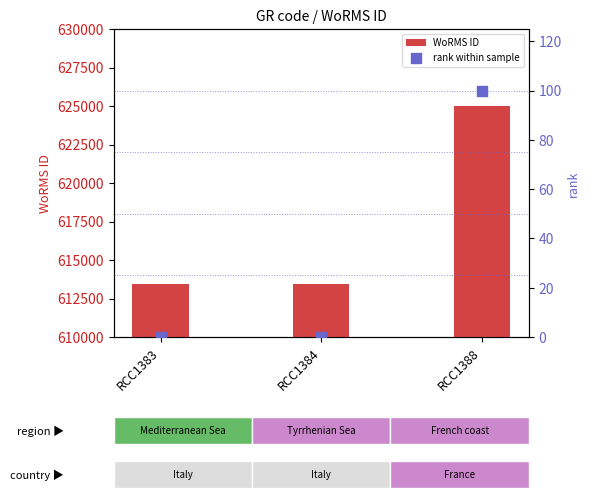

Which series has the largest Y range (max minus min)?

WoRMS ID